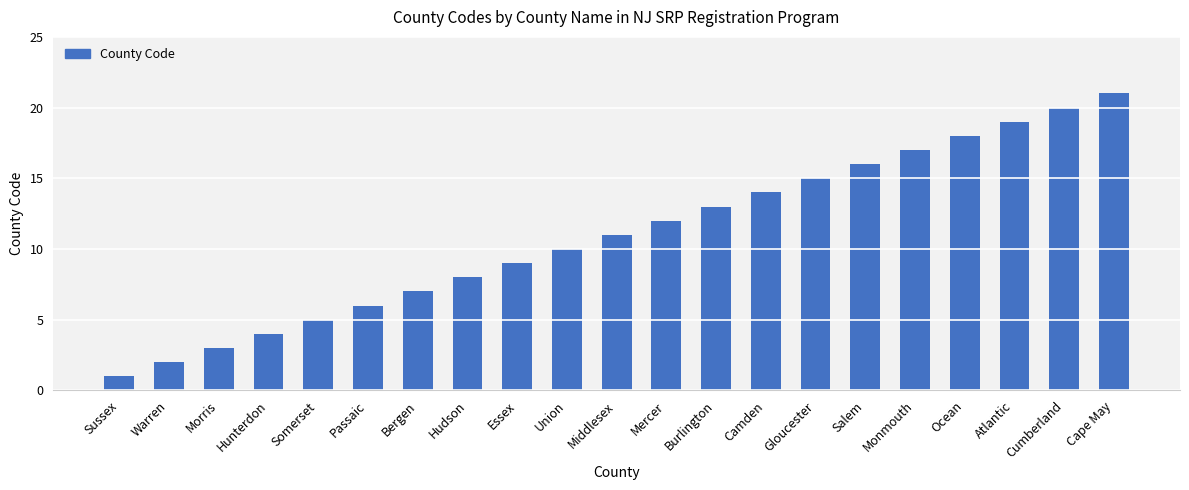

Rank the categories by value from lowest to highest.

Sussex, Warren, Morris, Hunterdon, Somerset, Passaic, Bergen, Hudson, Essex, Union, Middlesex, Mercer, Burlington, Camden, Gloucester, Salem, Monmouth, Ocean, Atlantic, Cumberland, Cape May